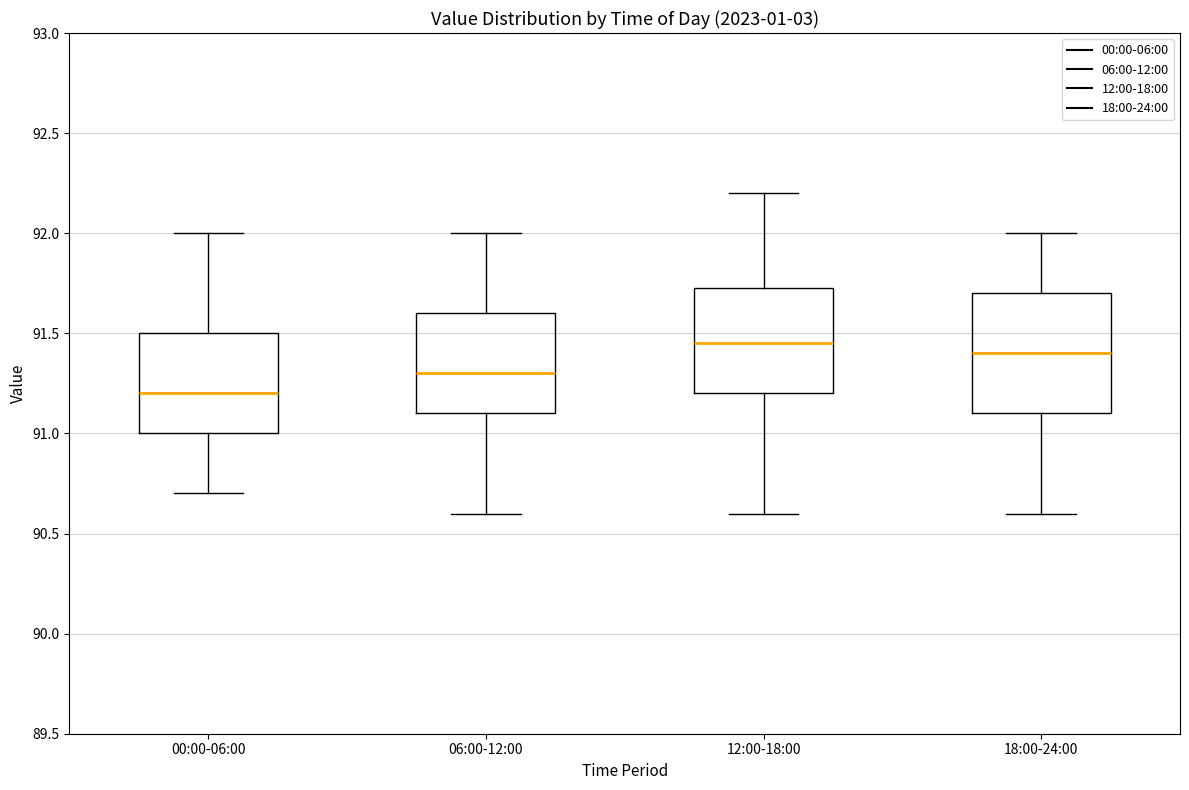

Reading left to right, transcribe this box plot: for each box, give where its median line is, the range the box spans, and where its two whiskers end, as read against the y-axis. The values are not printed on the chart, so give them approximately, as read against the axis.

00:00-06:00: median 91.20, box 91.00 to 91.50, whiskers 90.70 to 92.00
06:00-12:00: median 91.30, box 91.10 to 91.60, whiskers 90.60 to 92.00
12:00-18:00: median 91.45, box 91.20 to 91.75, whiskers 90.60 to 92.20
18:00-24:00: median 91.40, box 91.10 to 91.70, whiskers 90.60 to 92.00